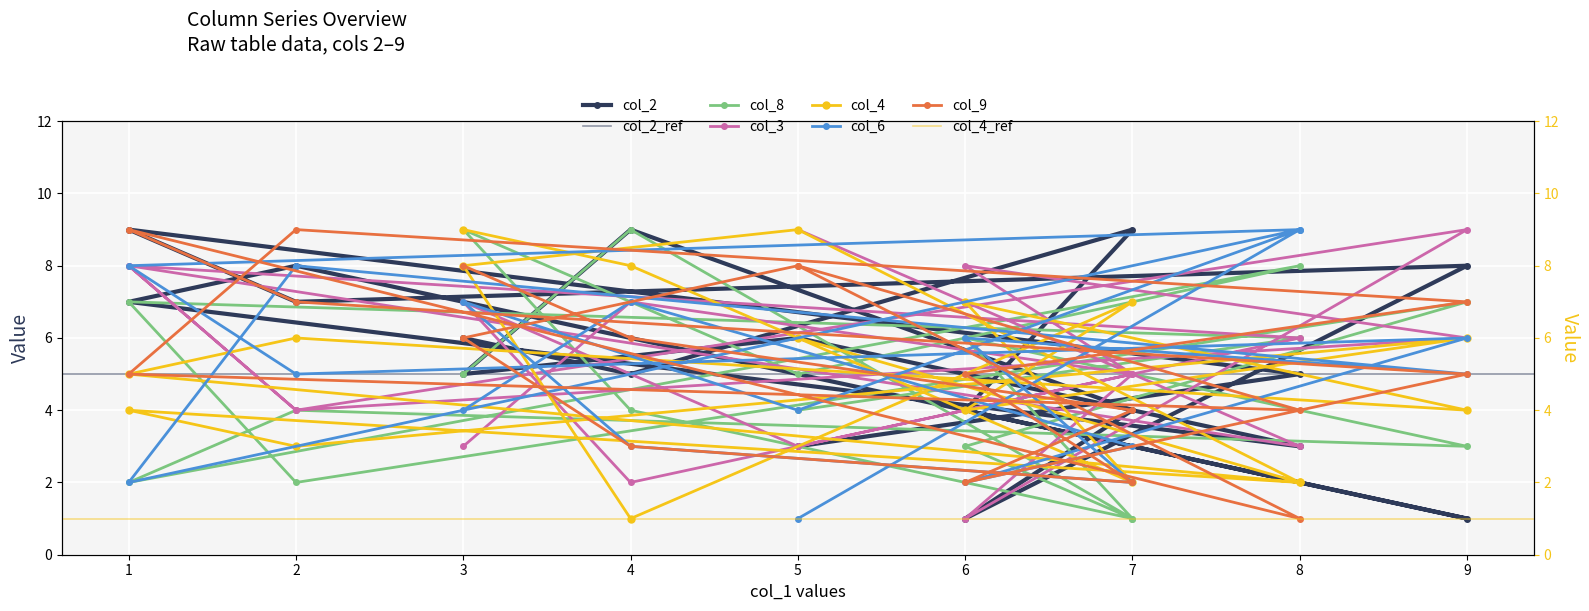

Which series has the largest total across all categories?

col_2